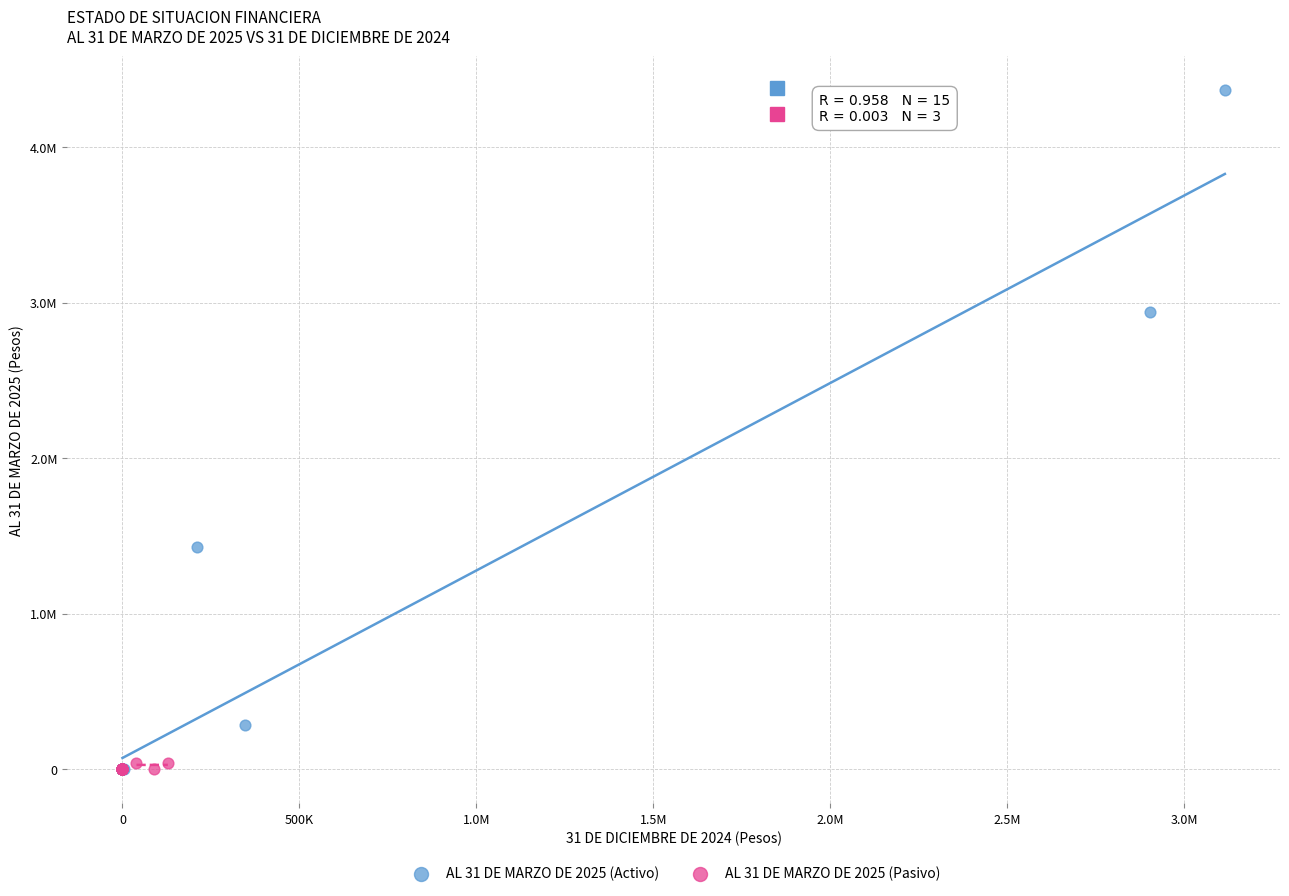

Which series reaches the maximum Y coordinate?

AL 31 DE MARZO DE 2025 (Activo)